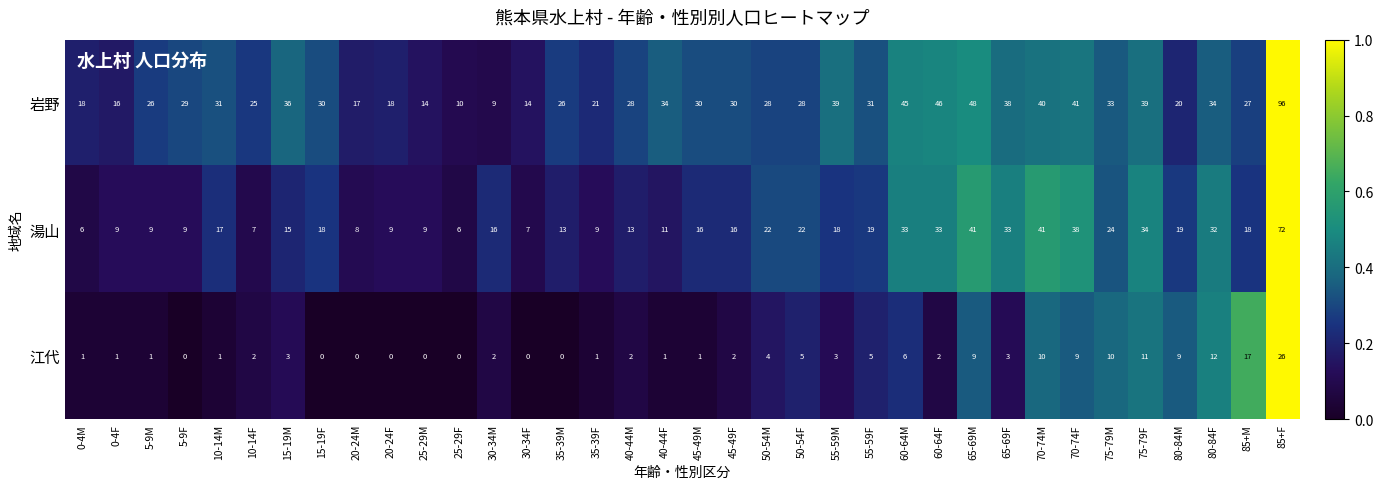

At which label does 湯山 reach its peak?

85+F